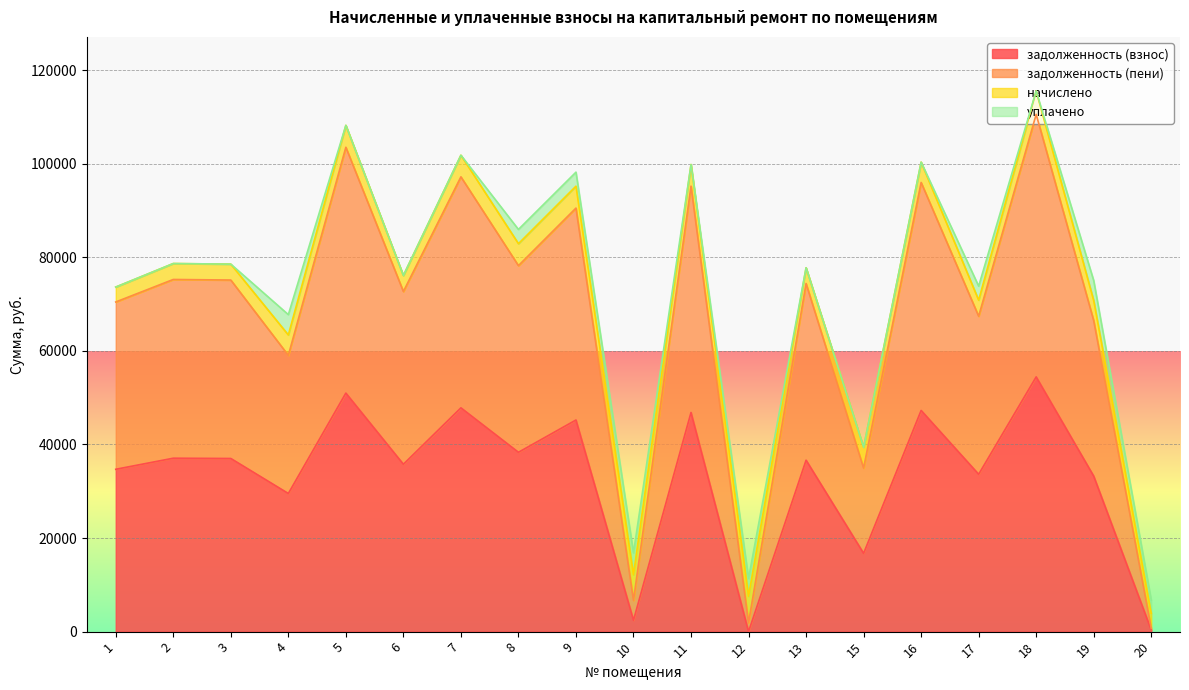

What is the total value across all series at 5?

108191.0